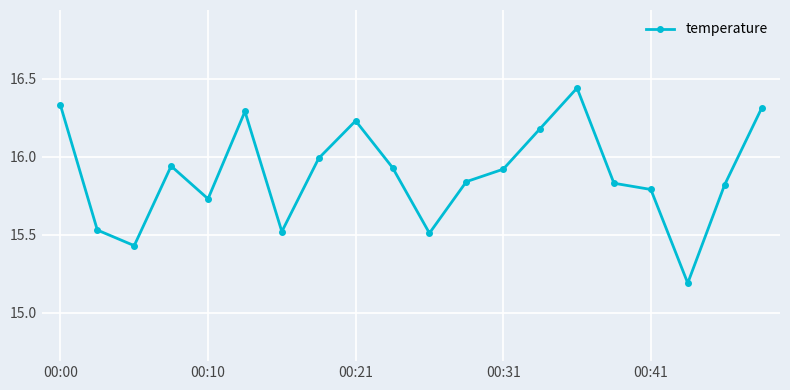

What is the minimum value shown in the chart?

15.2